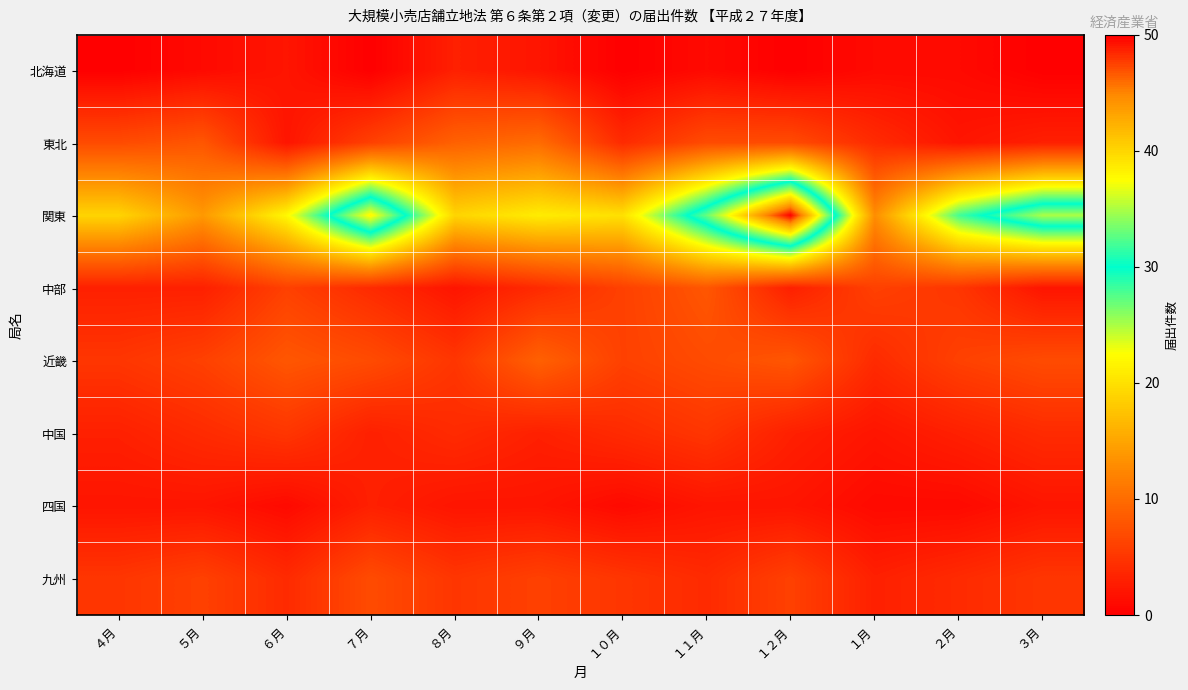

At how many categories does at least one series exceed 14?

10